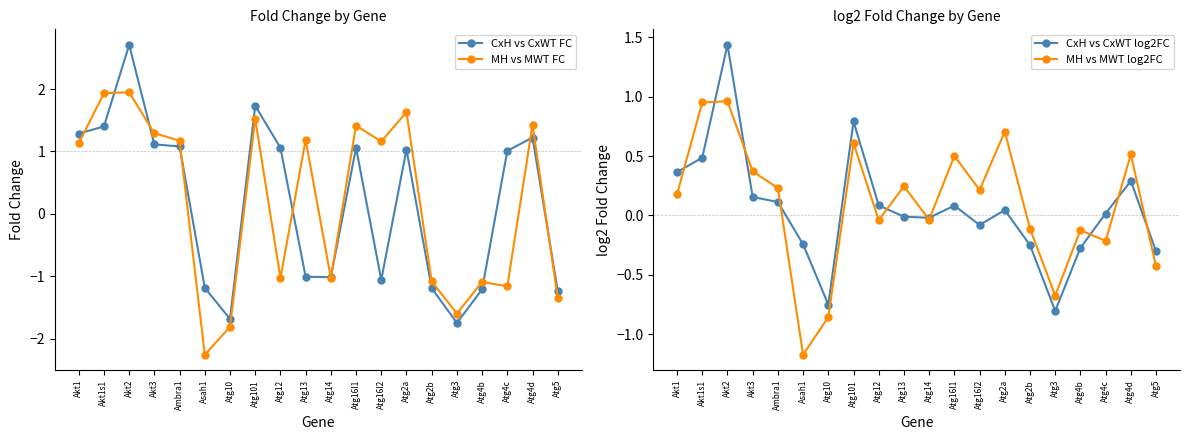

Is the value of MH vs MWT FC at Akt1 greater than the value of CxH vs CxWT FC at Atg4d?

No